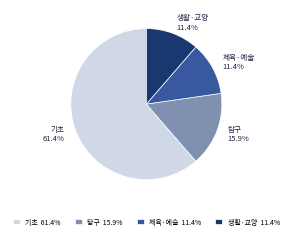

How much of the chart is everything except 체육·예술?

88.6%